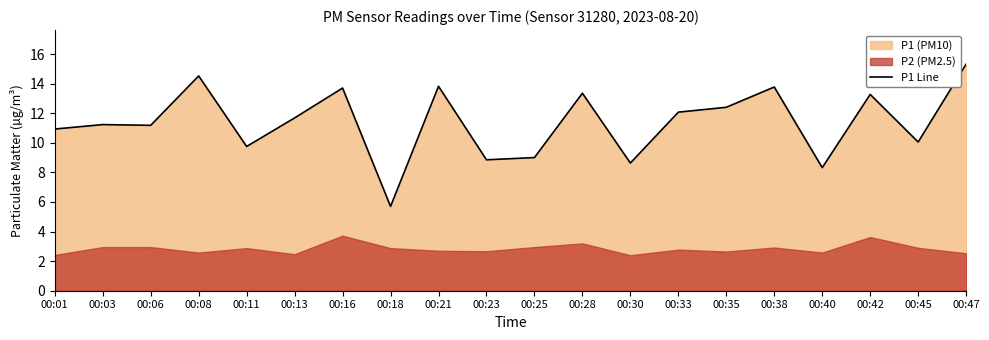

List the labels in order of value, smallest first.

00:18, 00:40, 00:30, 00:23, 00:25, 00:11, 00:45, 00:01, 00:06, 00:03, 00:13, 00:33, 00:35, 00:42, 00:28, 00:16, 00:38, 00:21, 00:08, 00:47